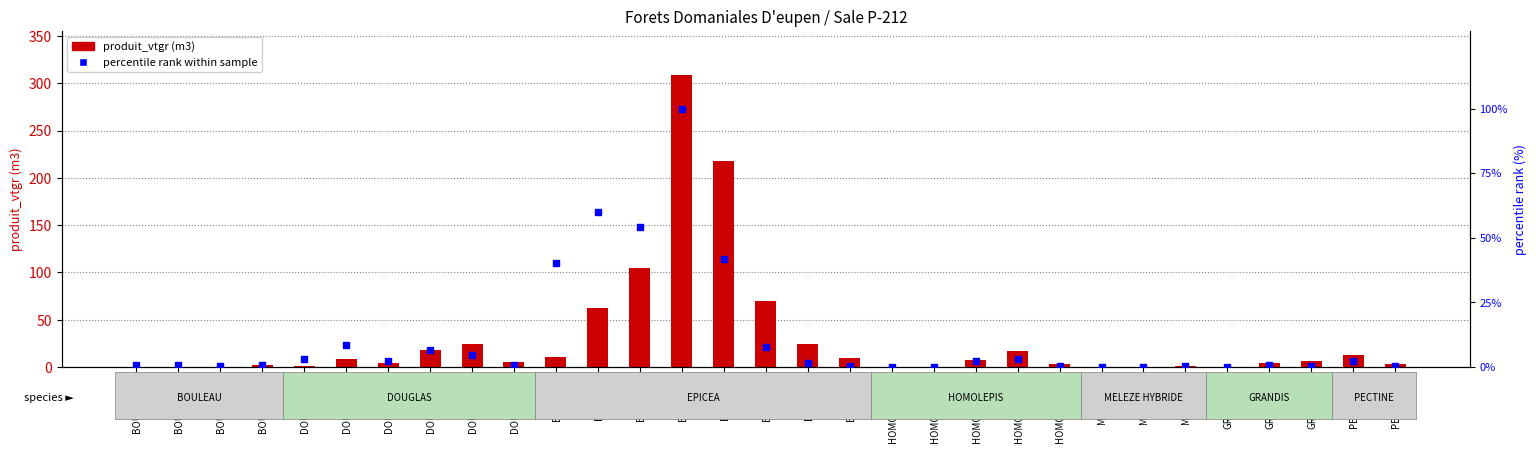

Which series contains the lowest Y value?

percentile rank within sample